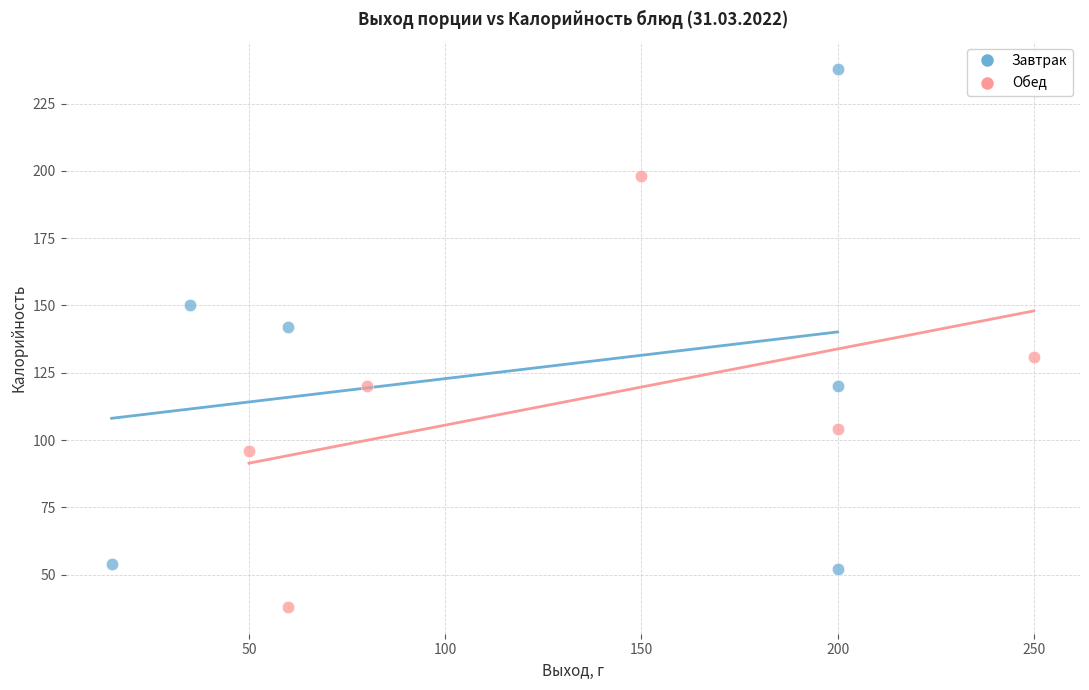

What are all the series names shown in the legend?

Завтрак, Обед